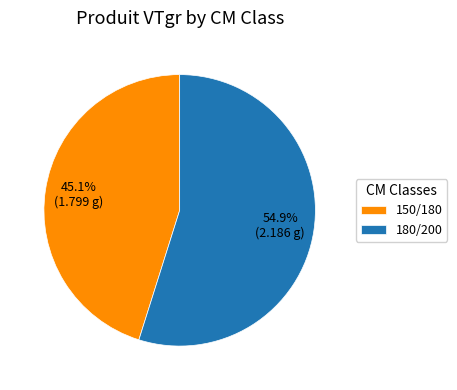

What is the majority slice?

180/200